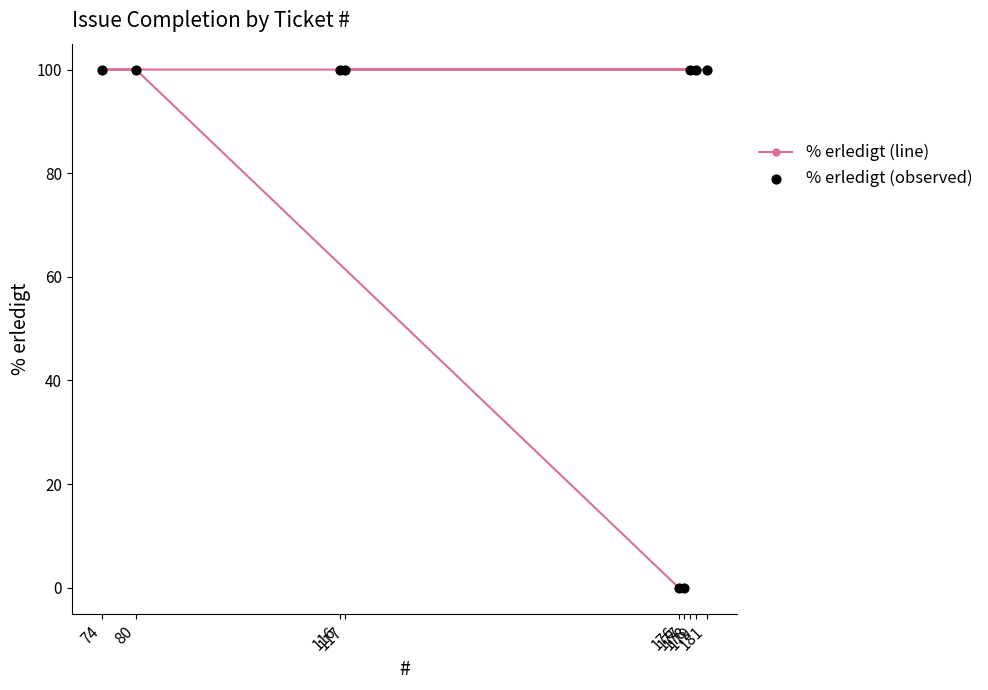

What is the total value across all series at 178?

200